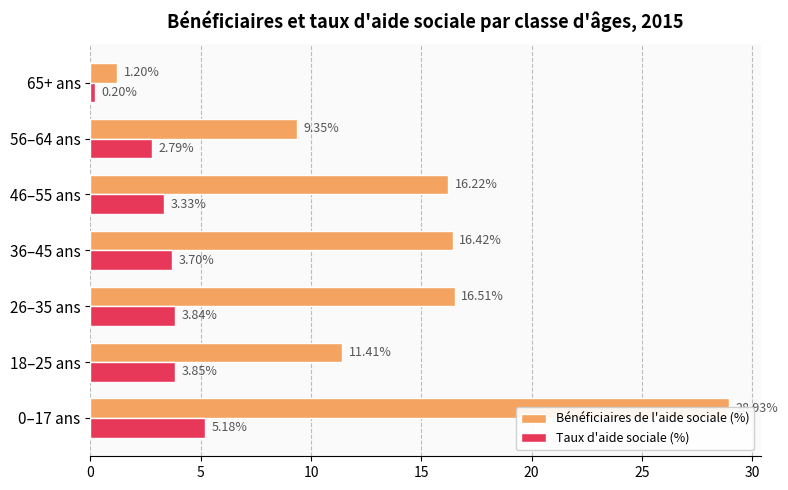

Rank the series by their average value, from highest to lowest.

Bénéficiaires de l'aide sociale (%), Taux d'aide sociale (%)